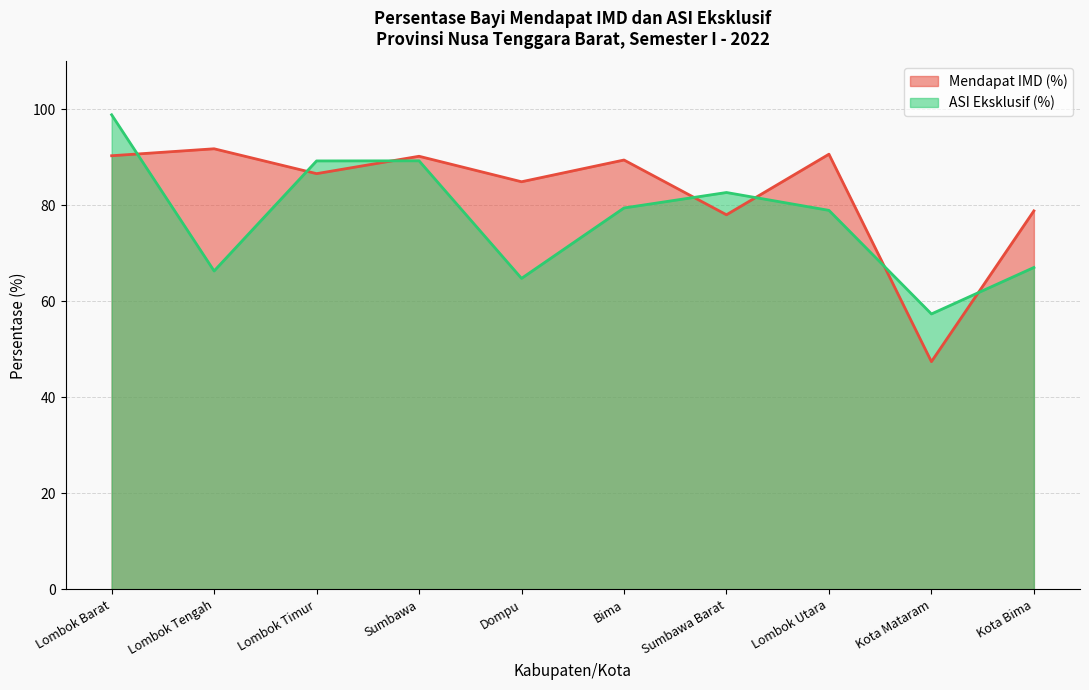

At which label is Mendapat IMD (%) closest to 69?

Sumbawa Barat